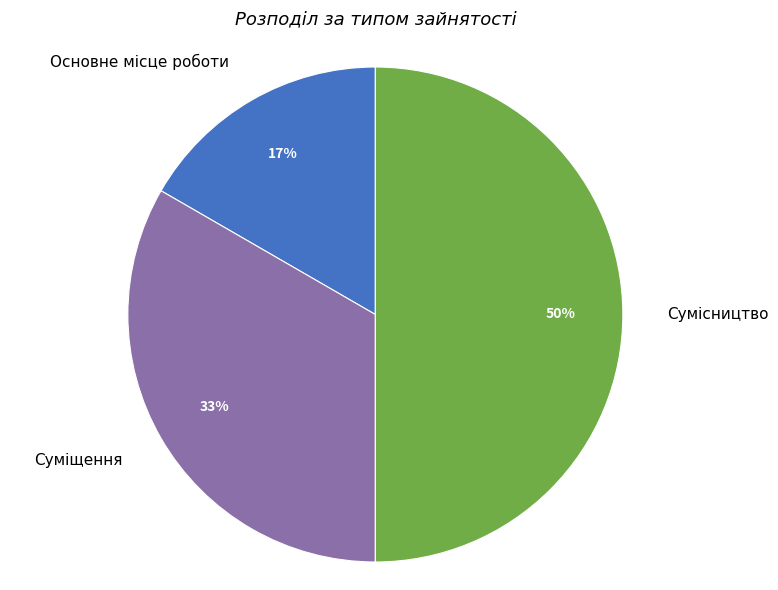

Which slice is the largest?

Сумісництво